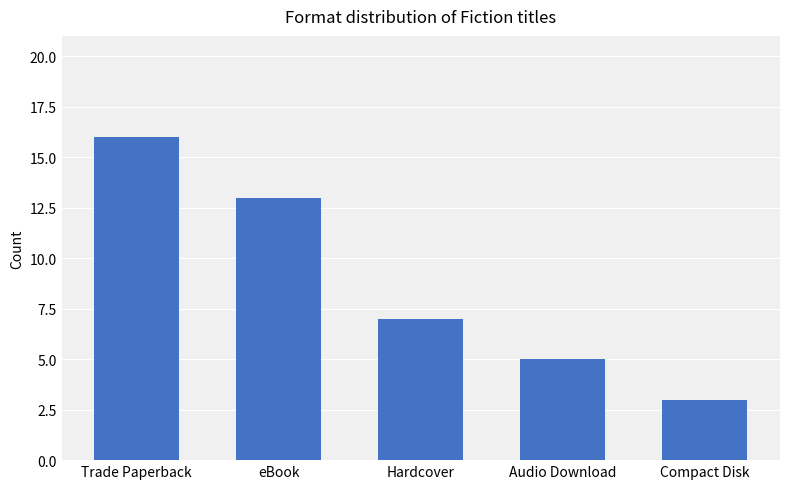

What is the change in value from Trade Paperback to Compact Disk?

-13